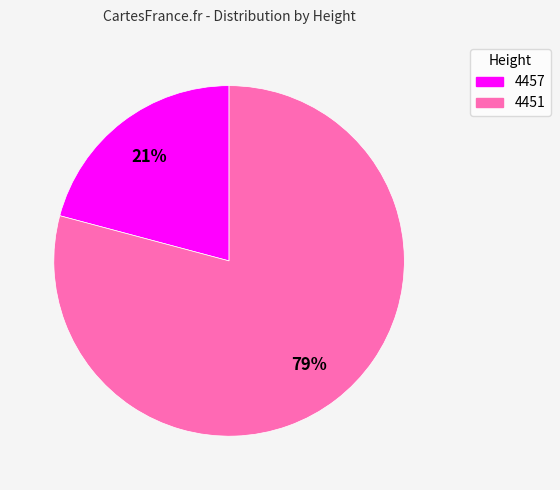

Which category has the biggest portion of the pie?

4451